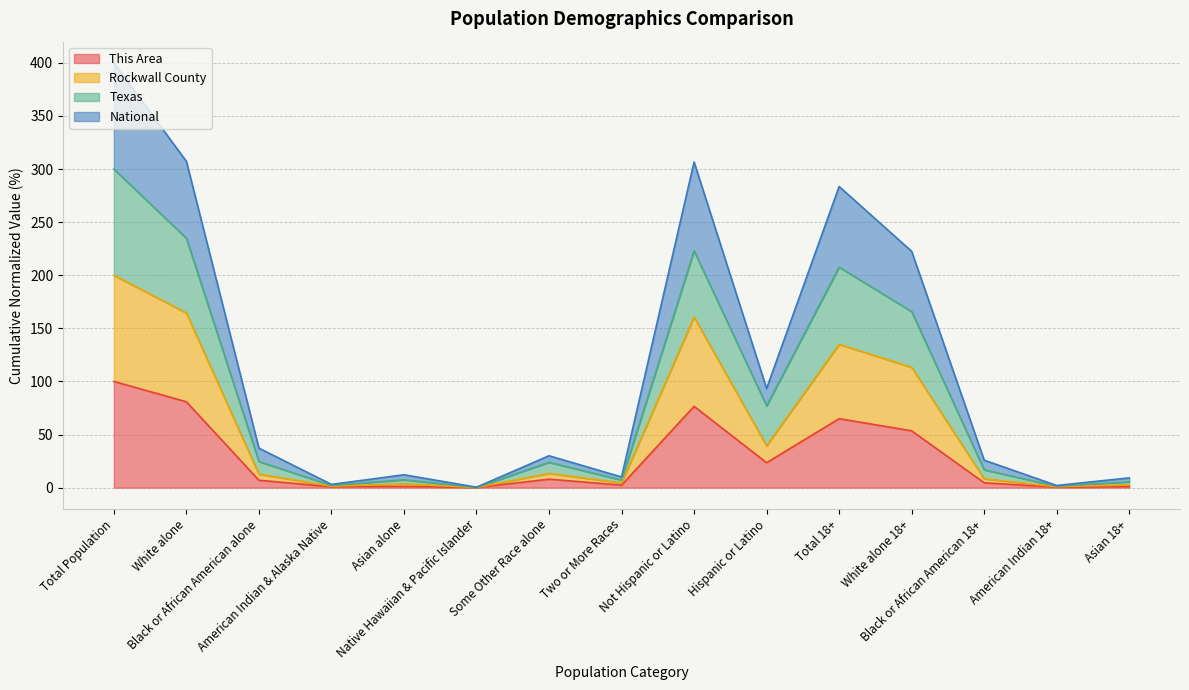

Between White alone and Total 18+, which series saw the biggest shift?

Rockwall County